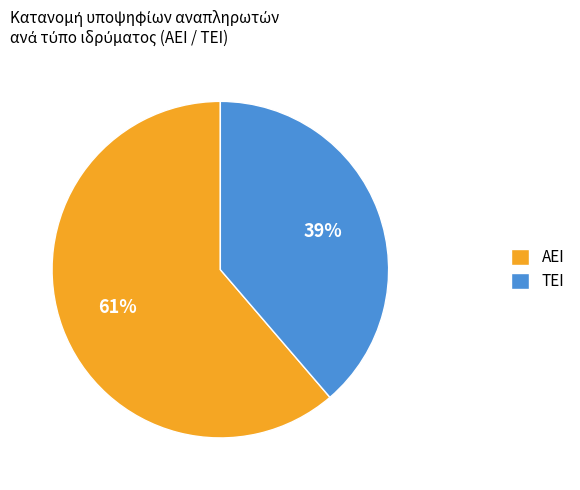

The ΑΕΙ slice represents 54% of the pie. True or false?

False